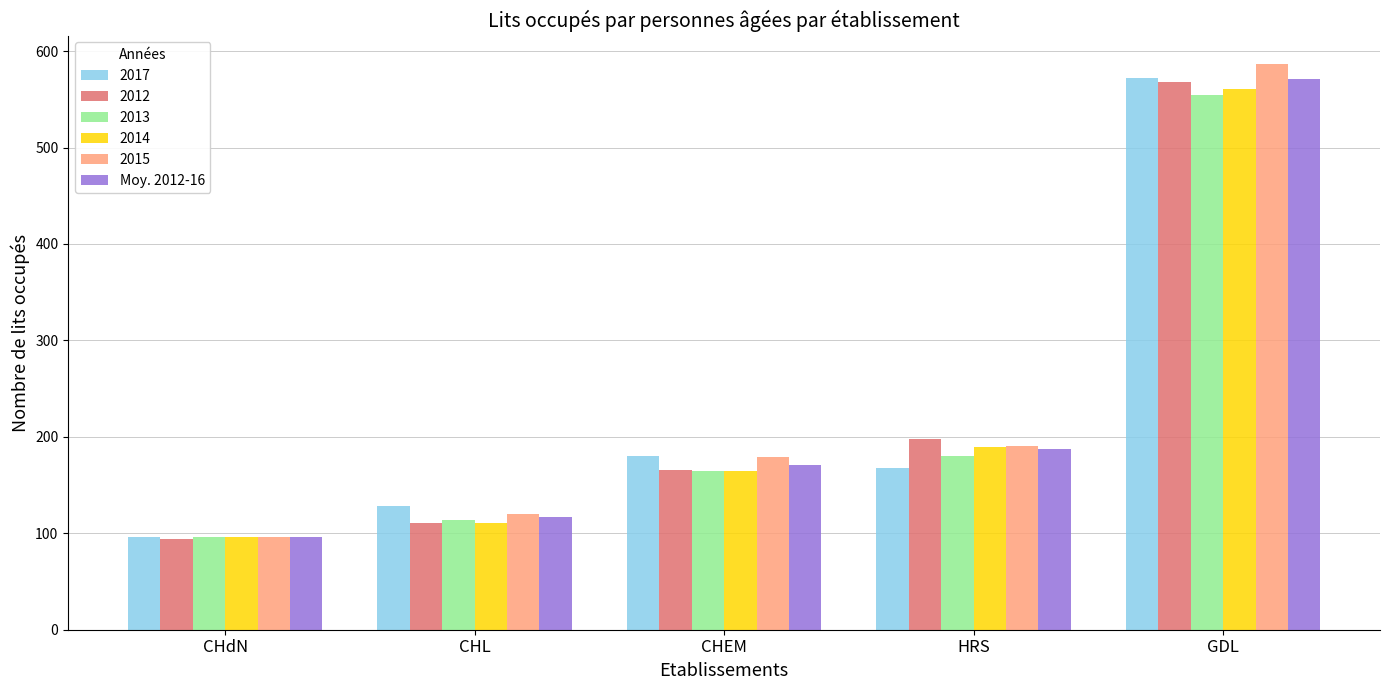

What is the sum of the 2017 values at CHdN and GDL?

669.0